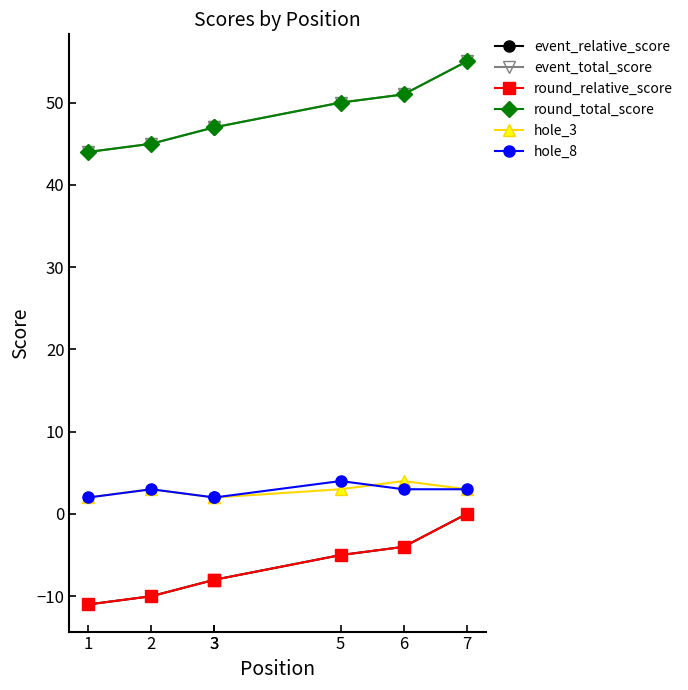

What is the greatest value displayed?

55